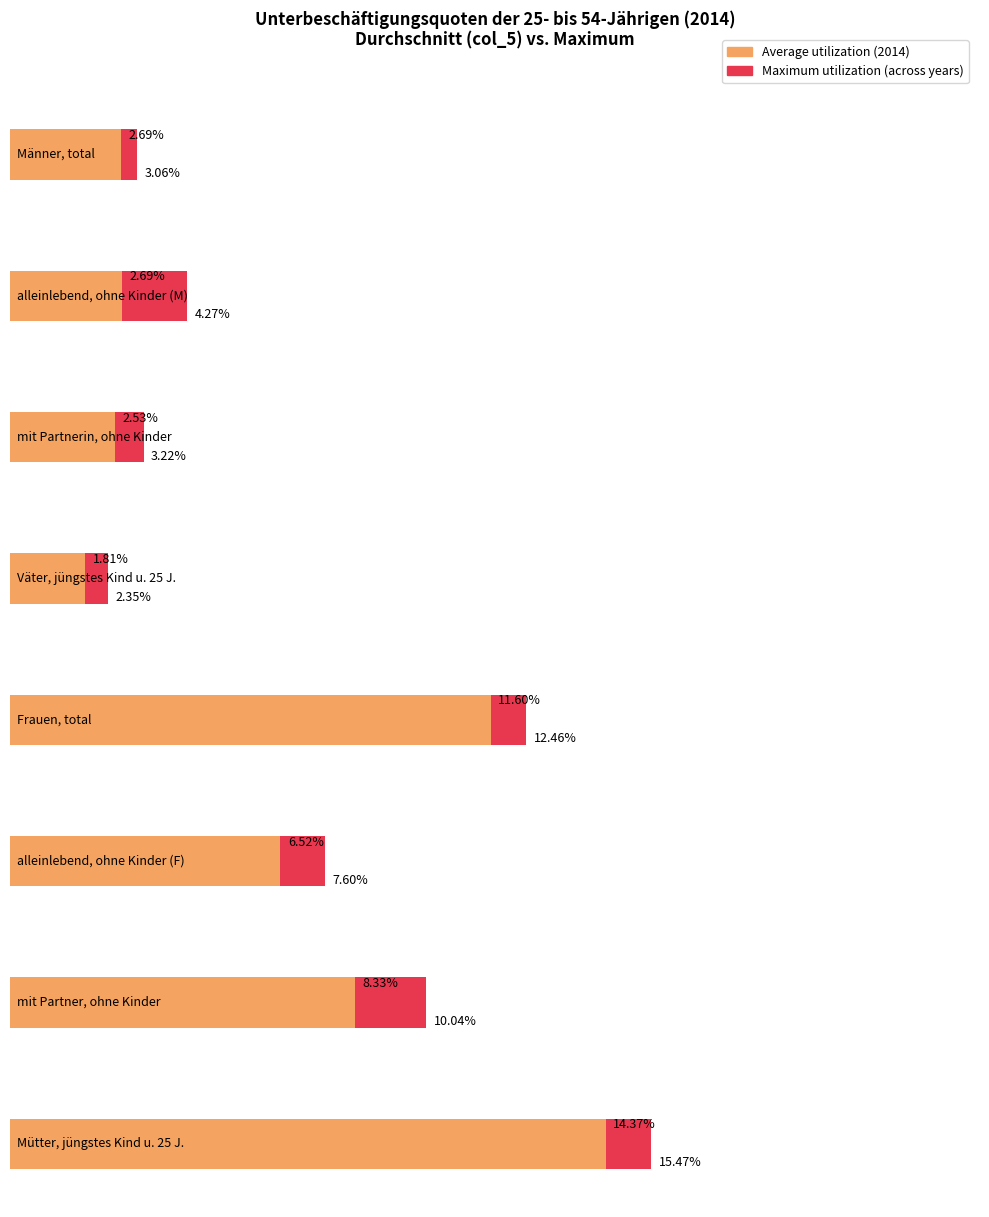

What is the approximate value of Männer, total at 2019?

3.0